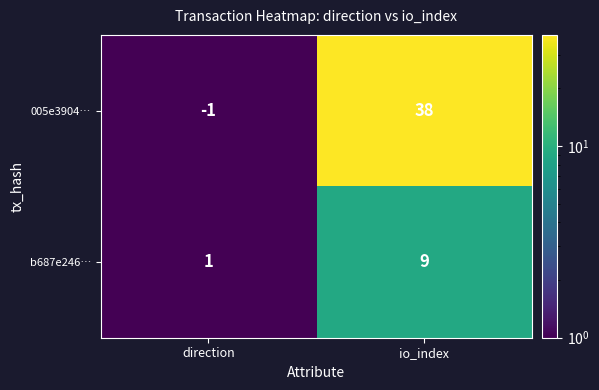

At which category is the sum across all series the highest?

io_index